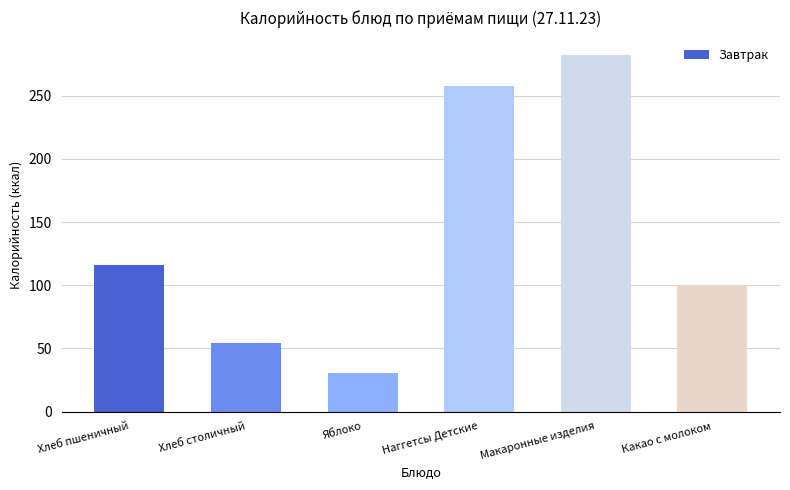

Count the number of data series in this chart.

1